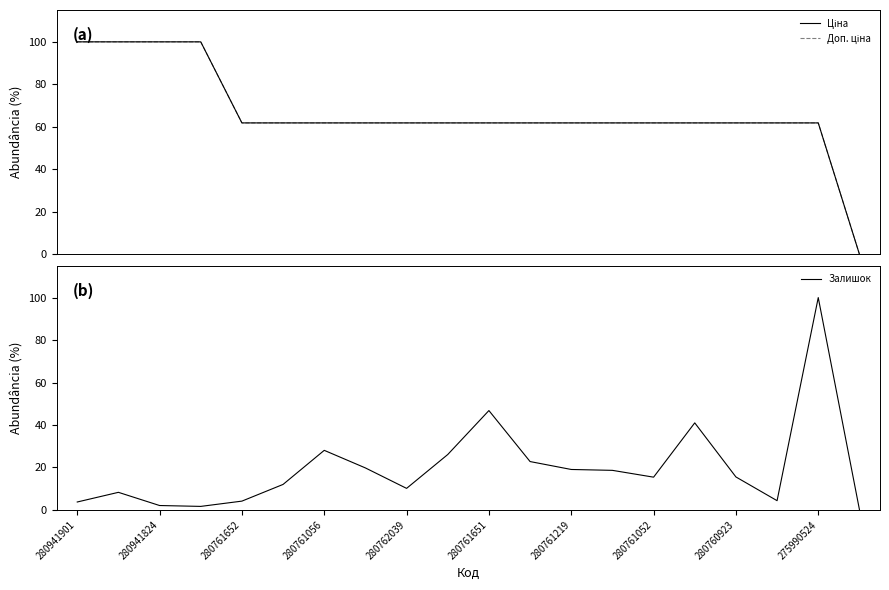

How many data points in Ціна are less than 61?

1